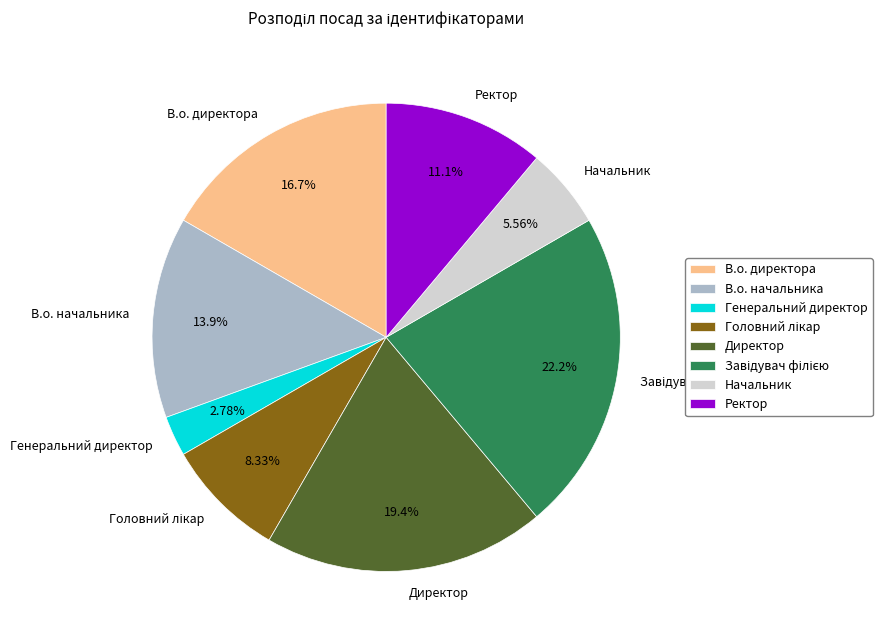

To the nearest percent, what is the combined percentage of Ректор and Начальник?

17%